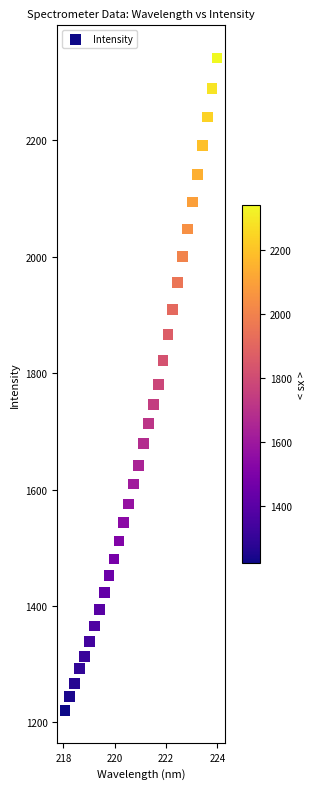

What is the range of Y values (max minus min)?

1120.3